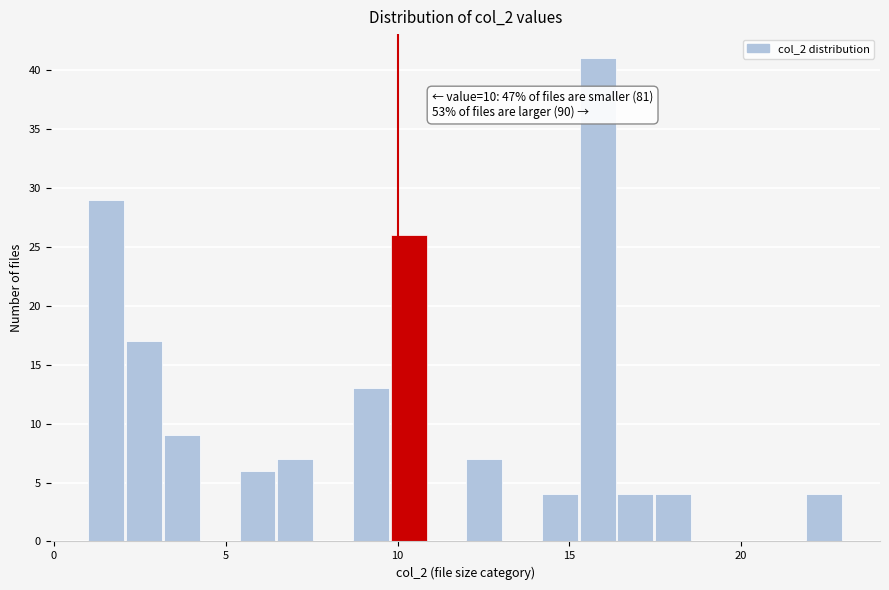

Read against the x-axis, roughly where is the centre of the tallest bar?

16.0